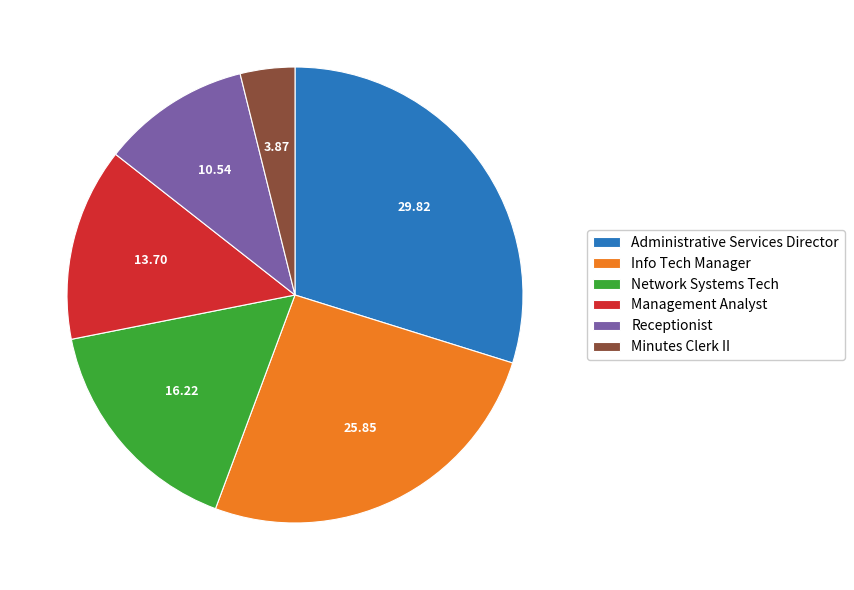

Which category has the biggest portion of the pie?

Administrative Services Director